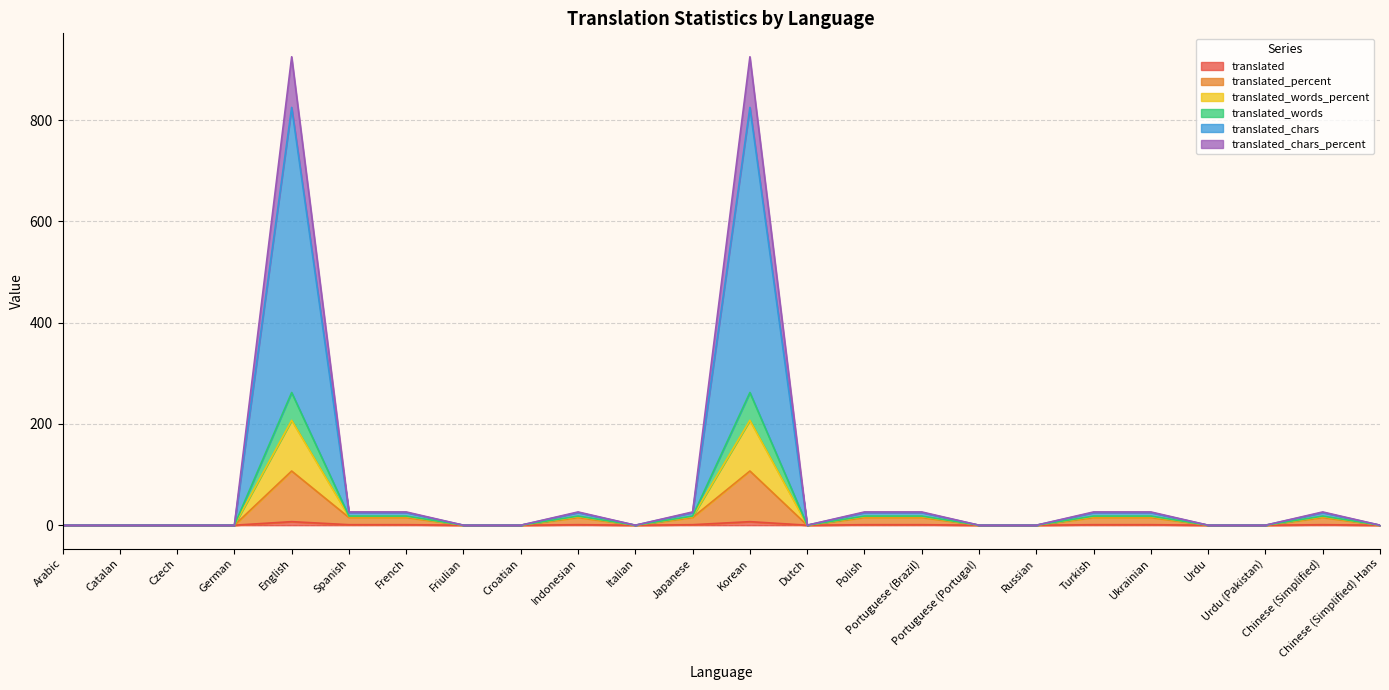

Does the chart display data point markers on the line(s)?

No